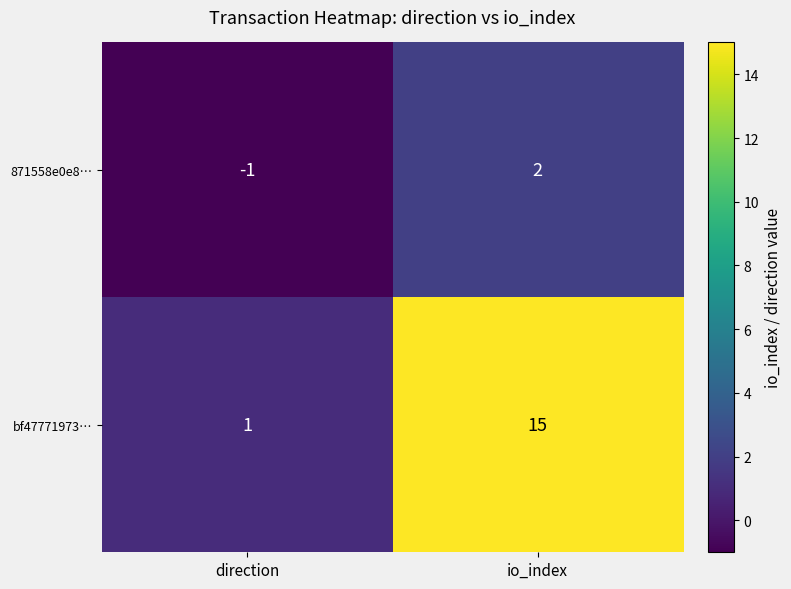

What is the spread (max minus min) of values at direction?

2